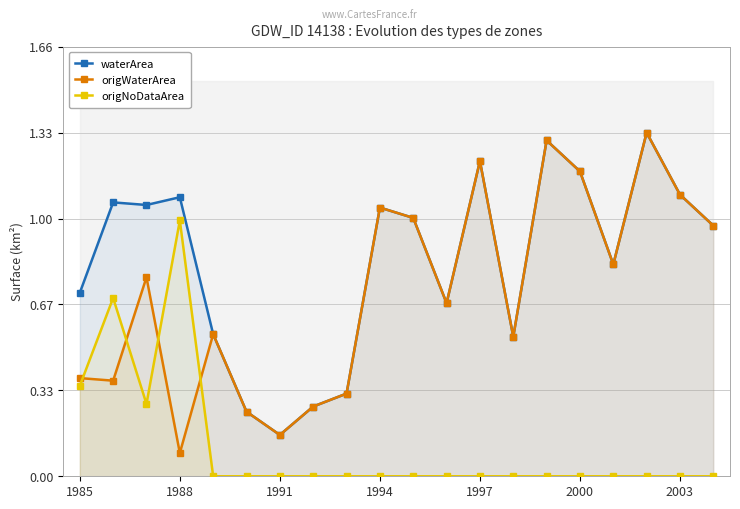

How many distinct data groups are displayed?

3